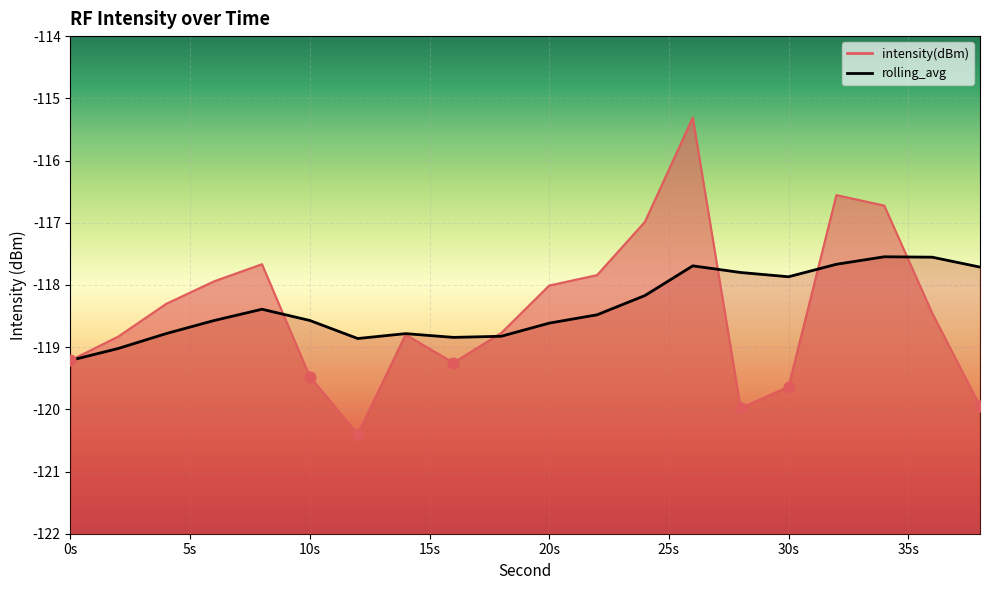

What is the total value across all series at 18?

-237.6